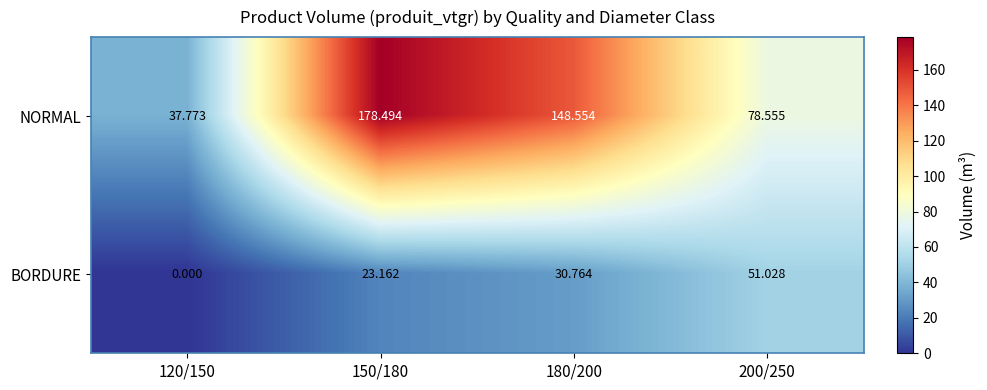

What is the difference between the highest and lowest values at 150/180?

155.3